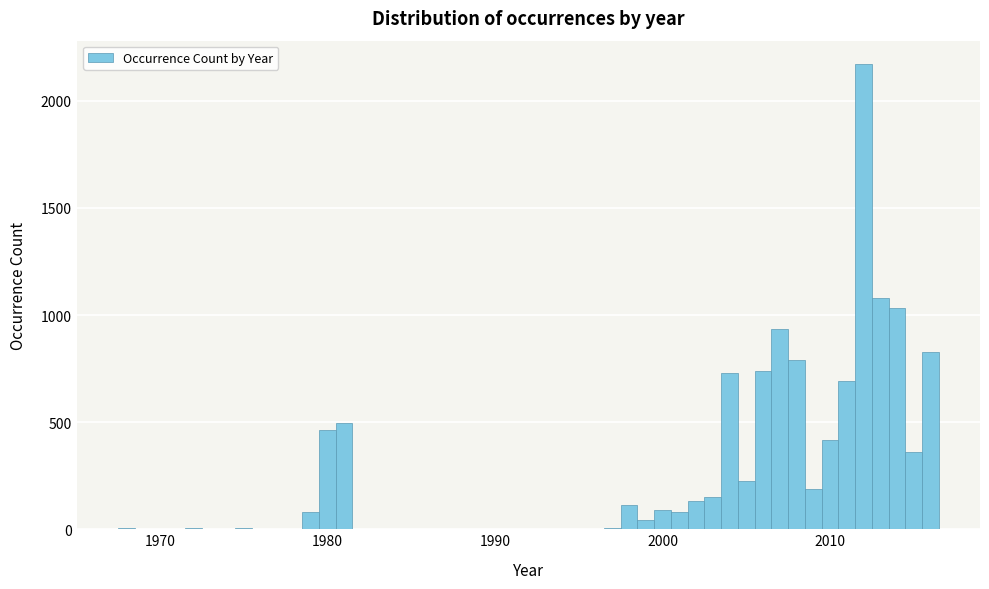

Around what value on the x-axis is the tallest bar? Give the approximate position of its centre, as read against the axis.

2012